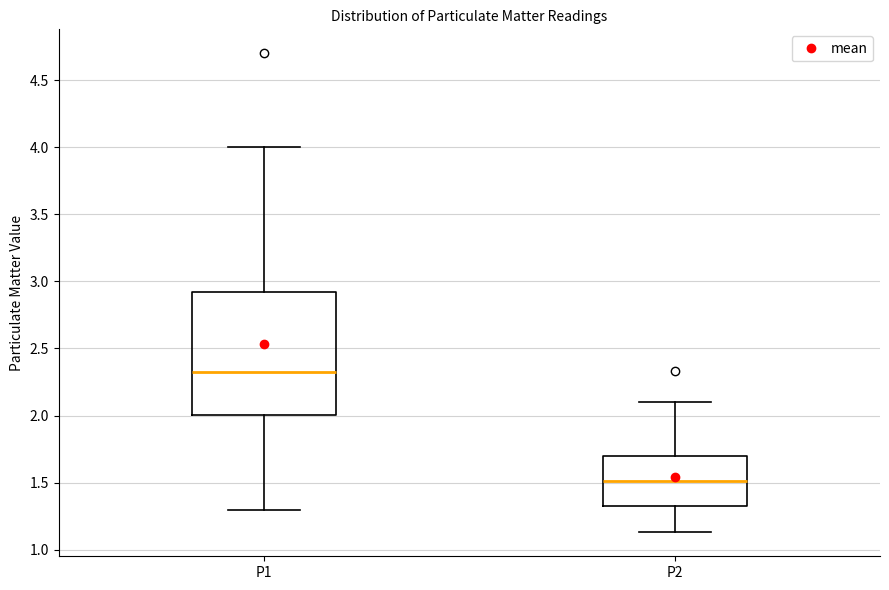

Reading left to right, transcribe this box plot: for each box, give where its median line is, the range the box spans, and where its two whiskers end, as read against the y-axis. The values are not printed on the chart, so give them approximately, as read against the axis.

P1: median 2.35, box 2.00 to 2.90, whiskers 1.30 to 4.00
P2: median 1.50, box 1.30 to 1.70, whiskers 1.15 to 2.10